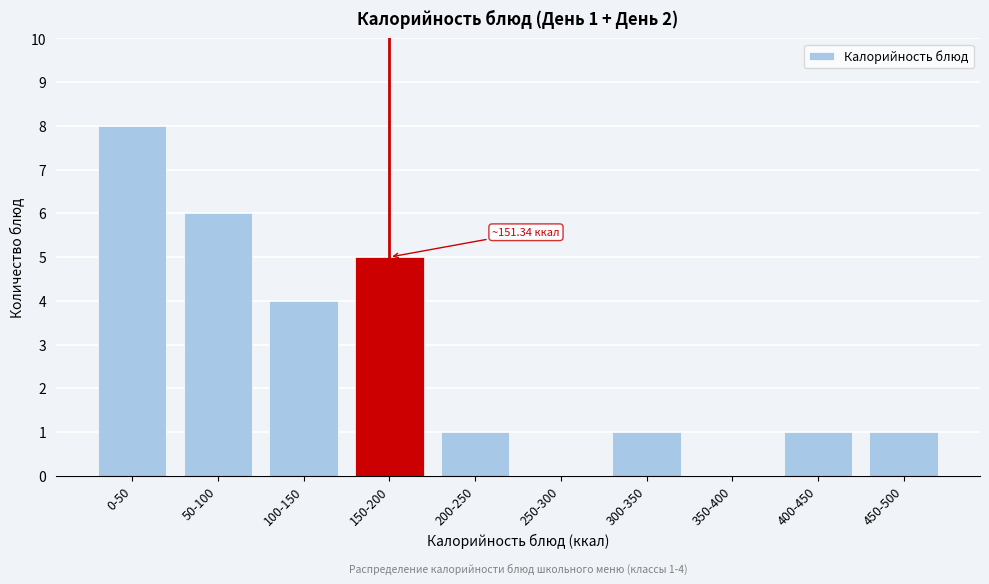

Reading left to right, list all the values displayed in this chart.

0-50=8	50-100=6	100-150=4	150-200=5	200-250=1	250-300=0	300-350=1	350-400=0	400-450=1	450-500=1